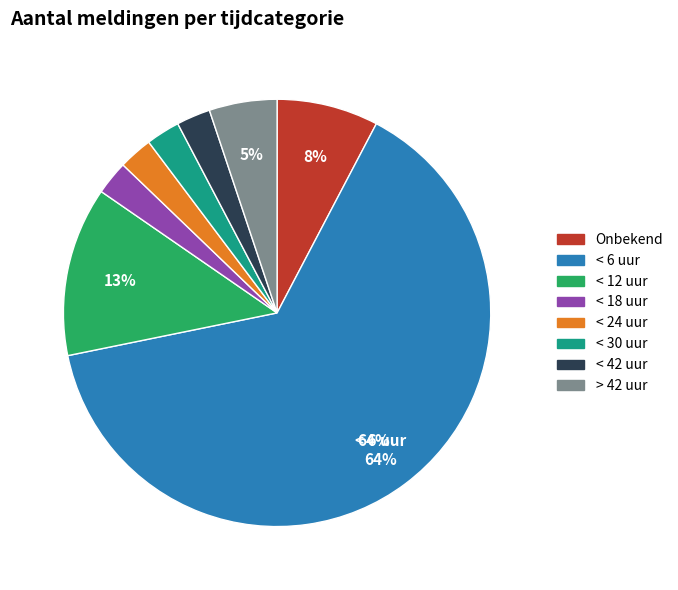

To the nearest percent, what is the average slice percentage?

12%